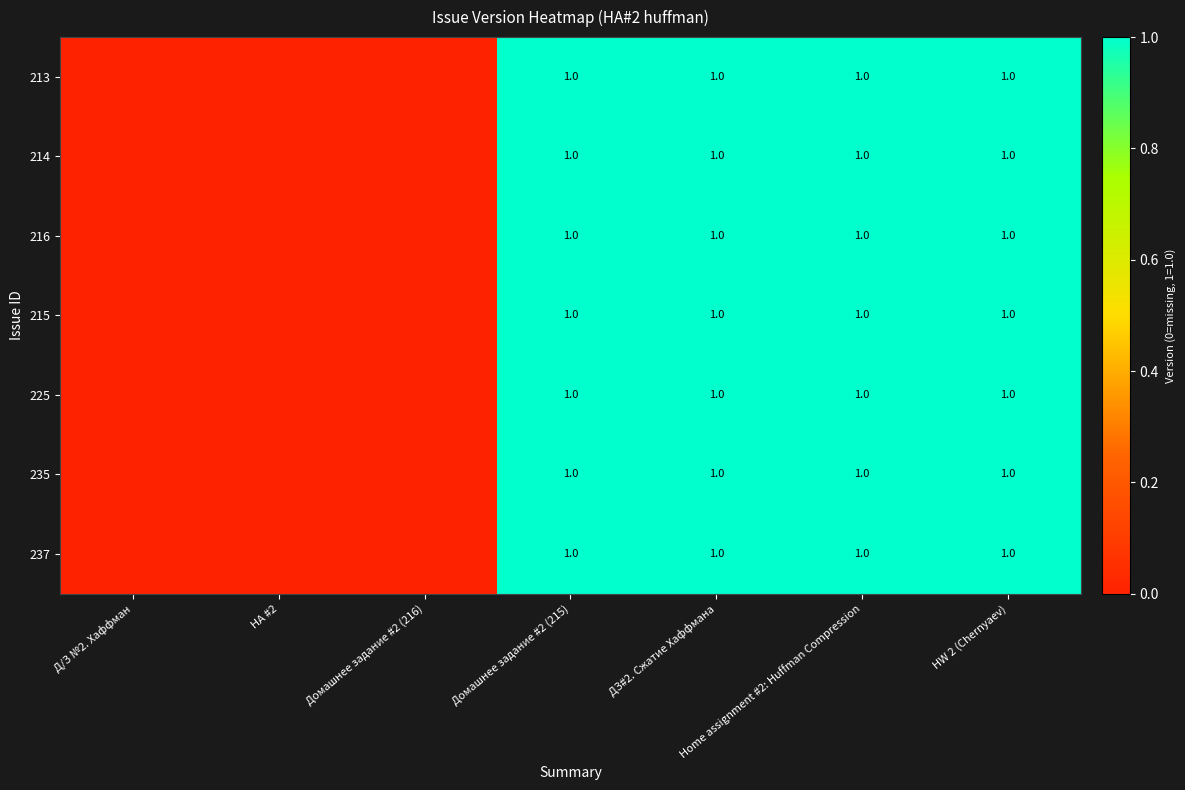

What is the total value across all series at Home assignment #2: Huffman Compression?

7